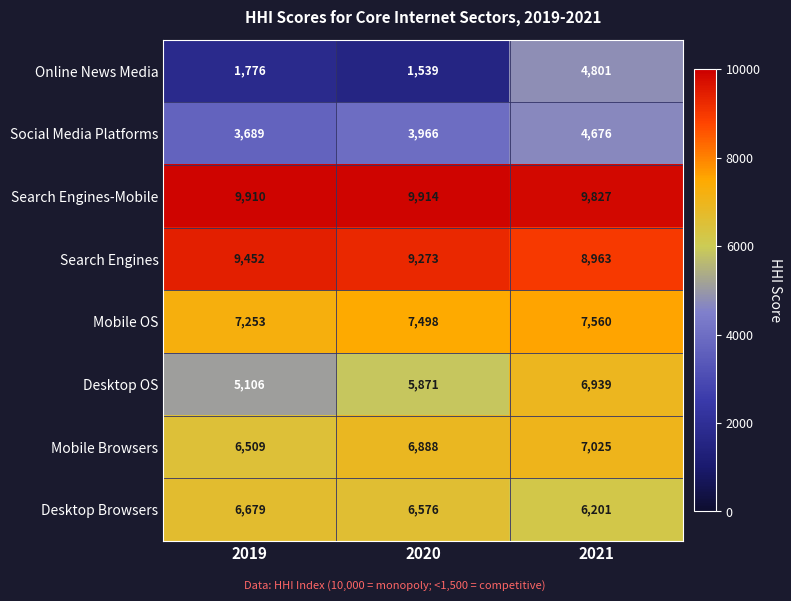

Between 2019 and 2021, which series saw the biggest shift?

Online News Media